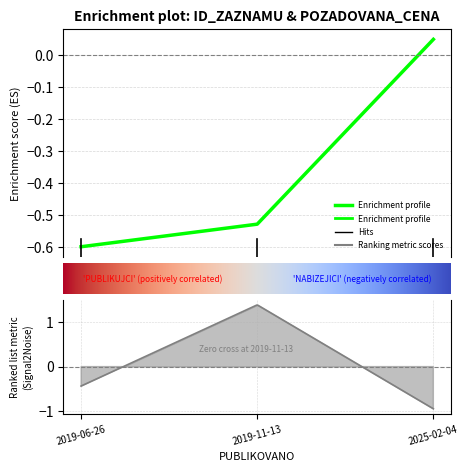

What is the average value?

-0.4